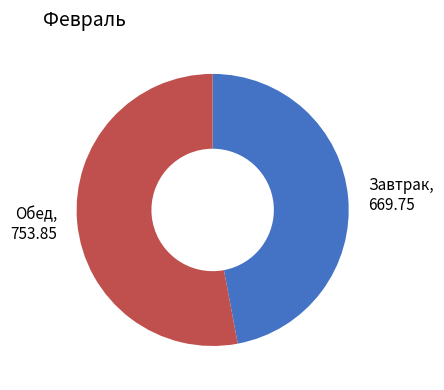

Do Обед, 753.85 and Завтрак, 669.75 together represent more than half of the pie?

Yes